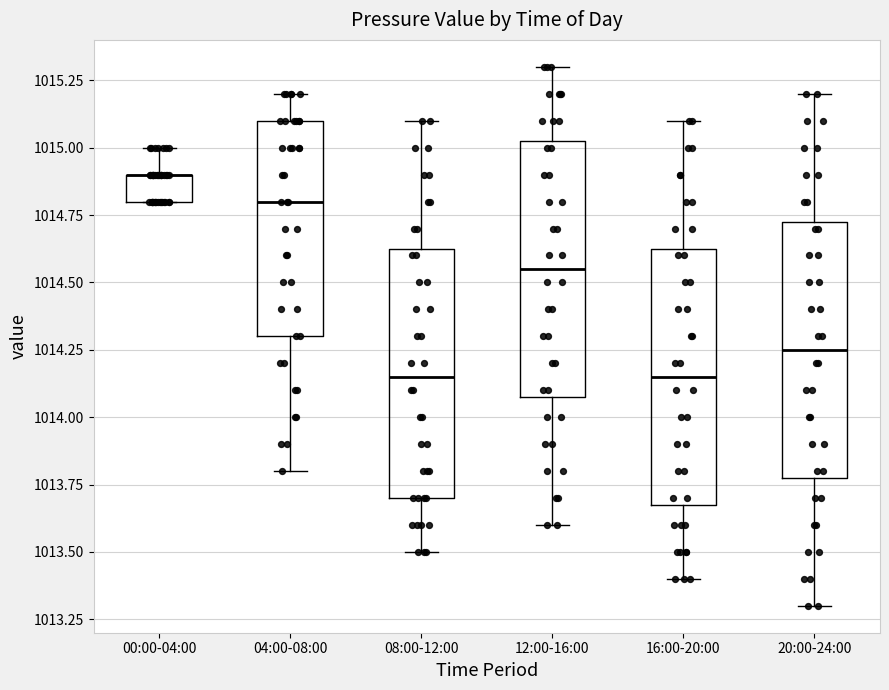

Reading left to right, read every box against the y-axis: the position of its median line, the range the box covers, and the ends of its whiskers. The values are not printed on the chart, so give them approximately, as read against the axis.

00:00-04:00: median 1014.90 (drawn on the box's upper edge), box 1014.80 to 1014.90, whiskers 1014.80 to 1015.00
04:00-08:00: median 1014.80, box 1014.30 to 1015.10, whiskers 1013.80 to 1015.20
08:00-12:00: median 1014.15, box 1013.70 to 1014.65, whiskers 1013.50 to 1015.10
12:00-16:00: median 1014.55, box 1014.10 to 1015.05, whiskers 1013.60 to 1015.30
16:00-20:00: median 1014.15, box 1013.70 to 1014.65, whiskers 1013.40 to 1015.10
20:00-24:00: median 1014.25, box 1013.80 to 1014.75, whiskers 1013.30 to 1015.20